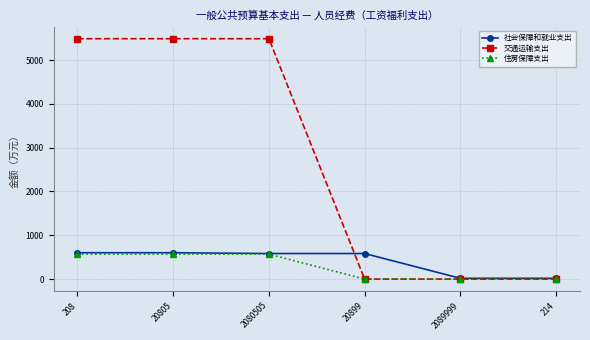

What is the maximum value shown in the chart?

5486.3